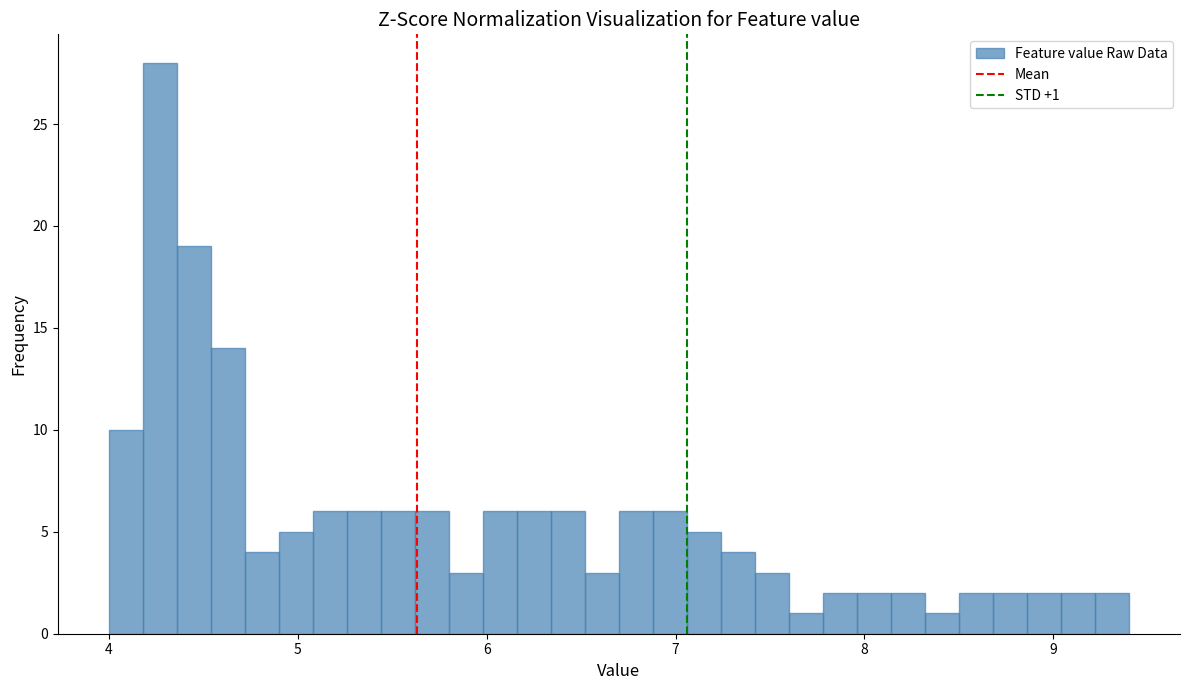

Around what value on the x-axis is the tallest bar? Give the approximate position of its centre, as read against the axis.

4.3